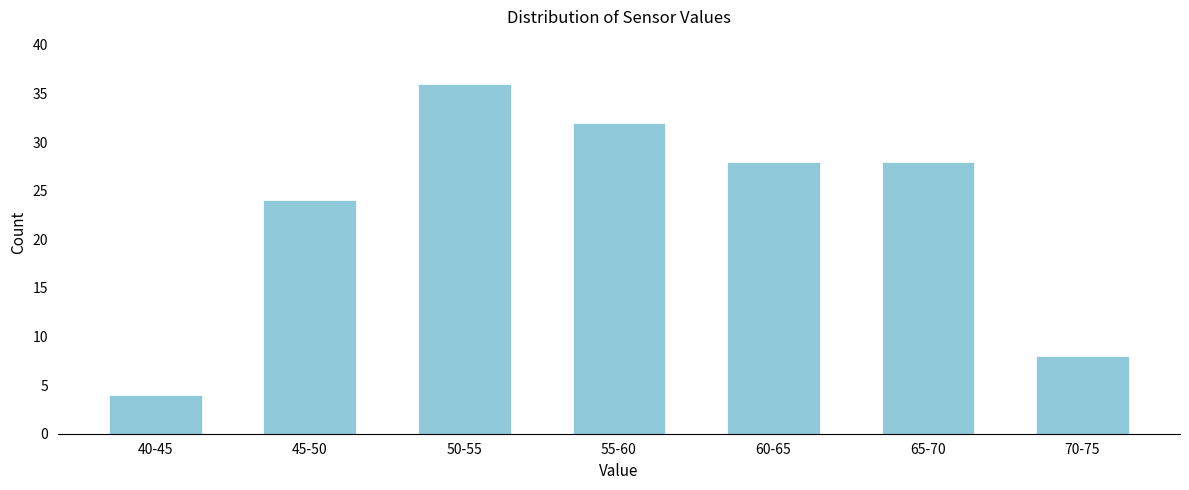

Reading left to right, what are all the values shown in this chart?

40-45=4	45-50=24	50-55=36	55-60=32	60-65=28	65-70=28	70-75=8